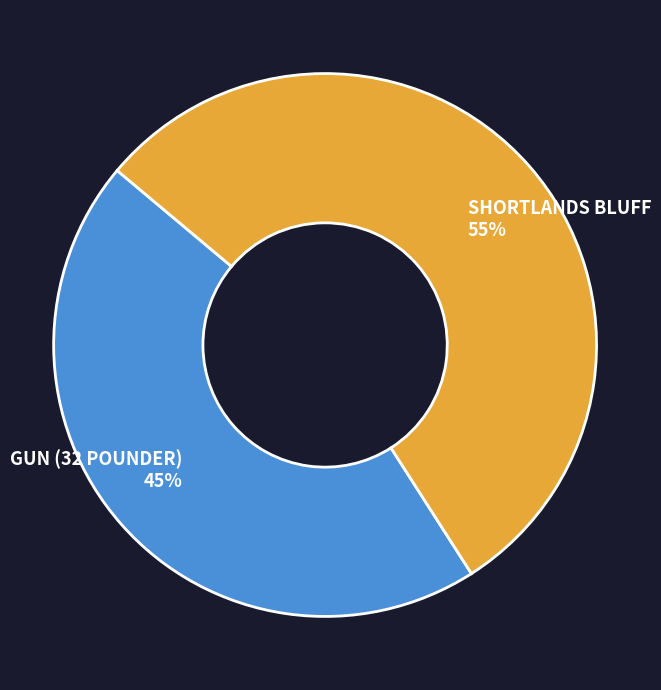

Approximately how many times larger is the value at GUN (32 POUNDER) compared to SHORTLANDS BLUFF?

0.8